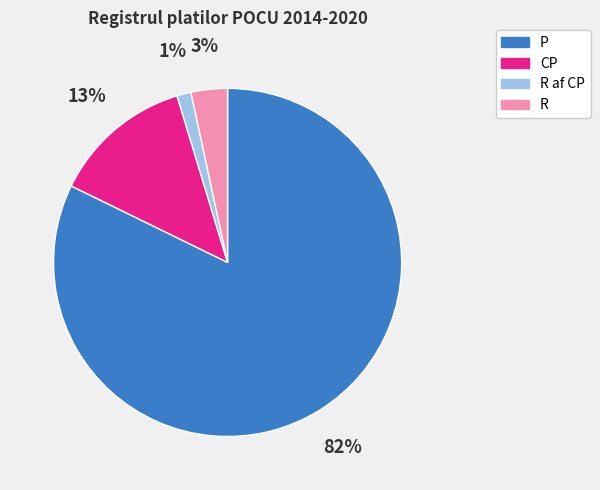

How many segments does this pie chart have?

4